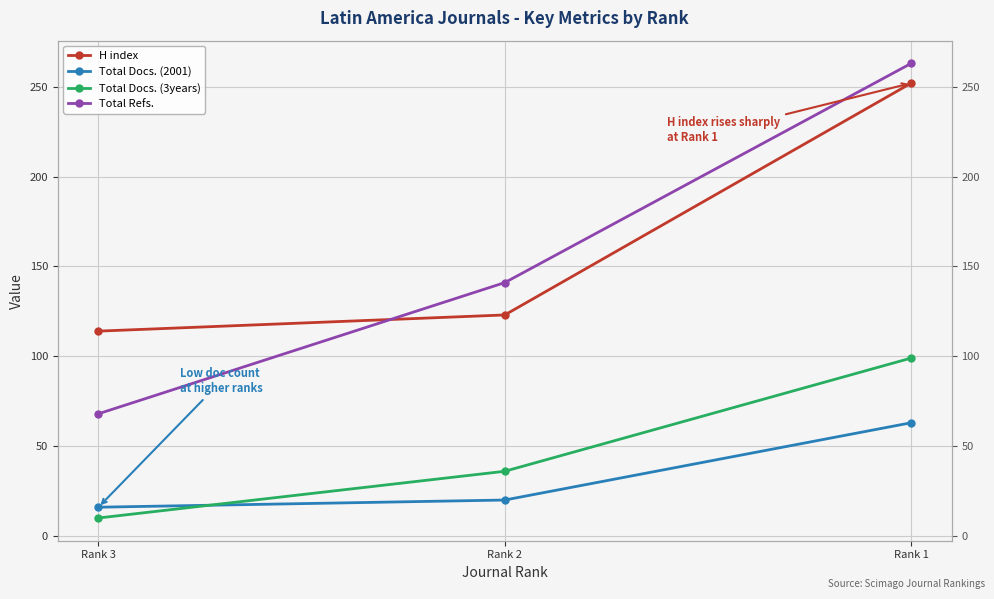

Reading left to right, list all the values displayed in this chart.

H index: Rank 3=114	Rank 2=123	Rank 1=252
Total Docs. (2001): Rank 3=16	Rank 2=20	Rank 1=63
Total Docs. (3years): Rank 3=10	Rank 2=36	Rank 1=99
Total Refs.: Rank 3=68	Rank 2=141	Rank 1=263